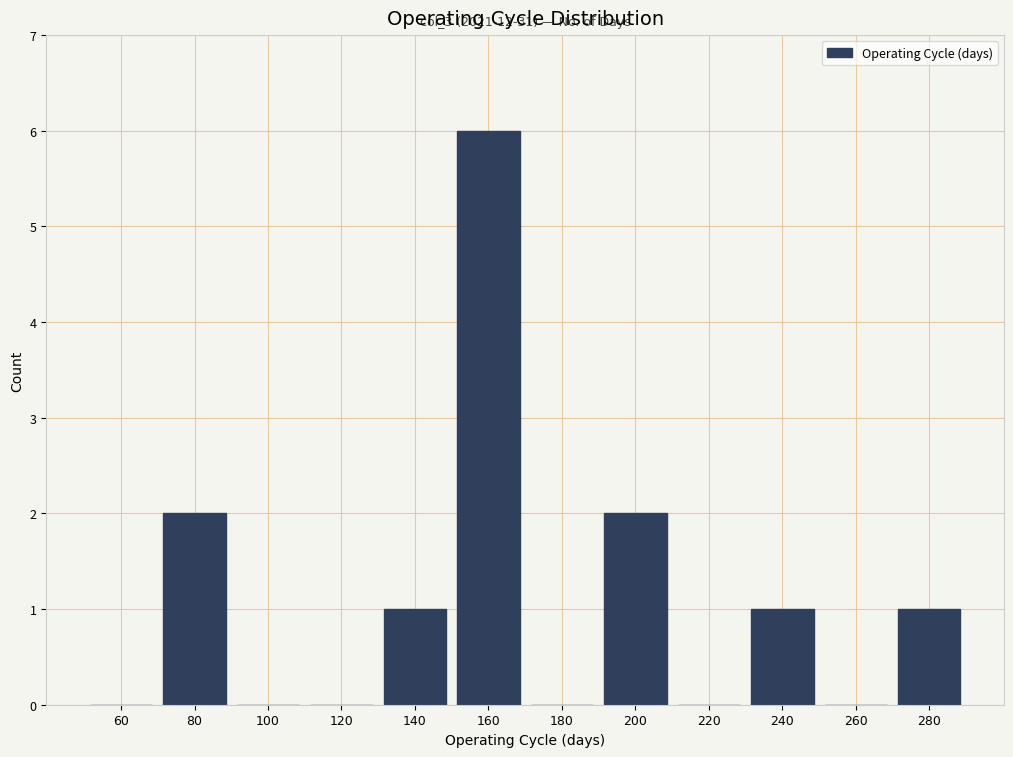

Which range on the x-axis has the tallest bar?

150 to 170